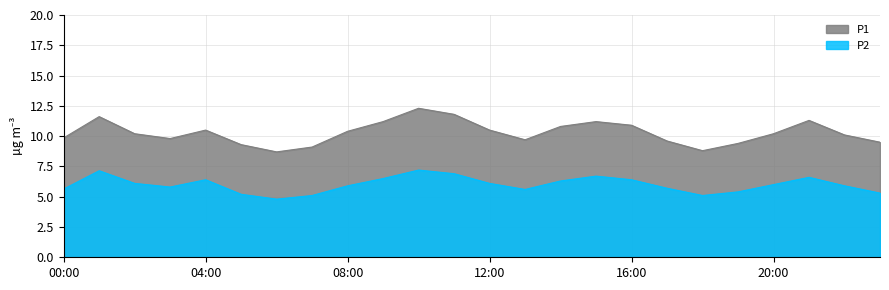

Does the chart have visible grid lines?

Yes